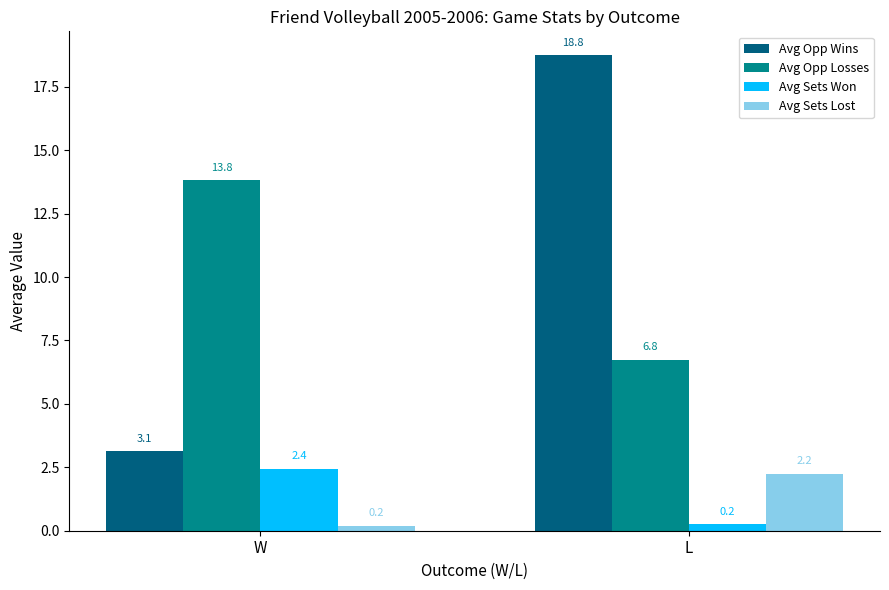

Which category has the lowest value in the Avg Opp Wins series?

W